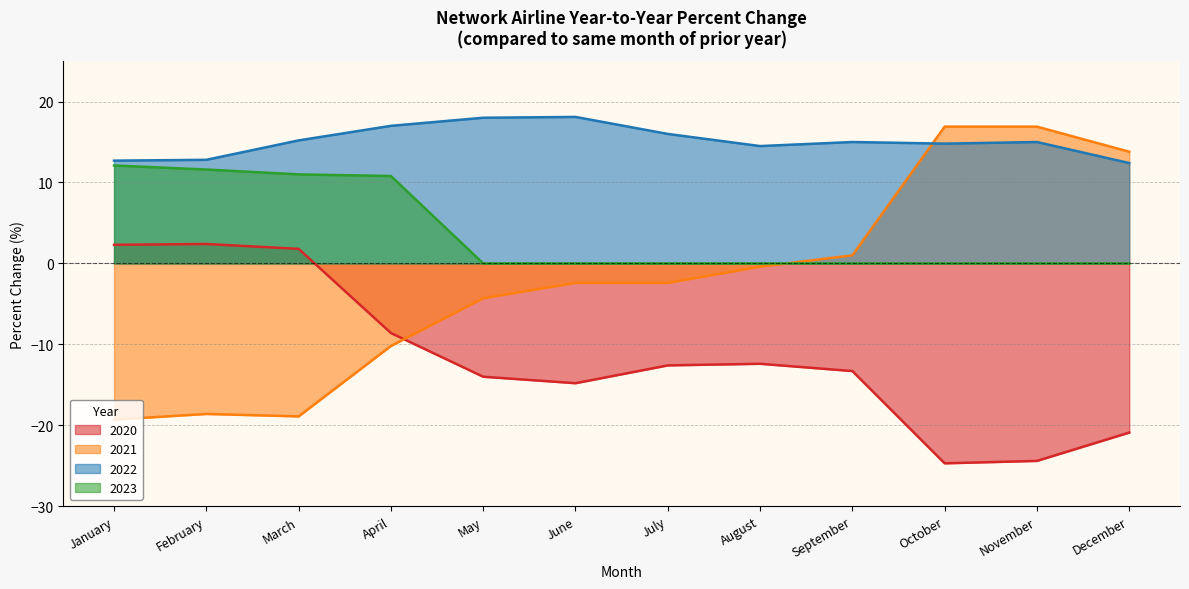

The value of 2020 at May is -14.0. True or false?

True